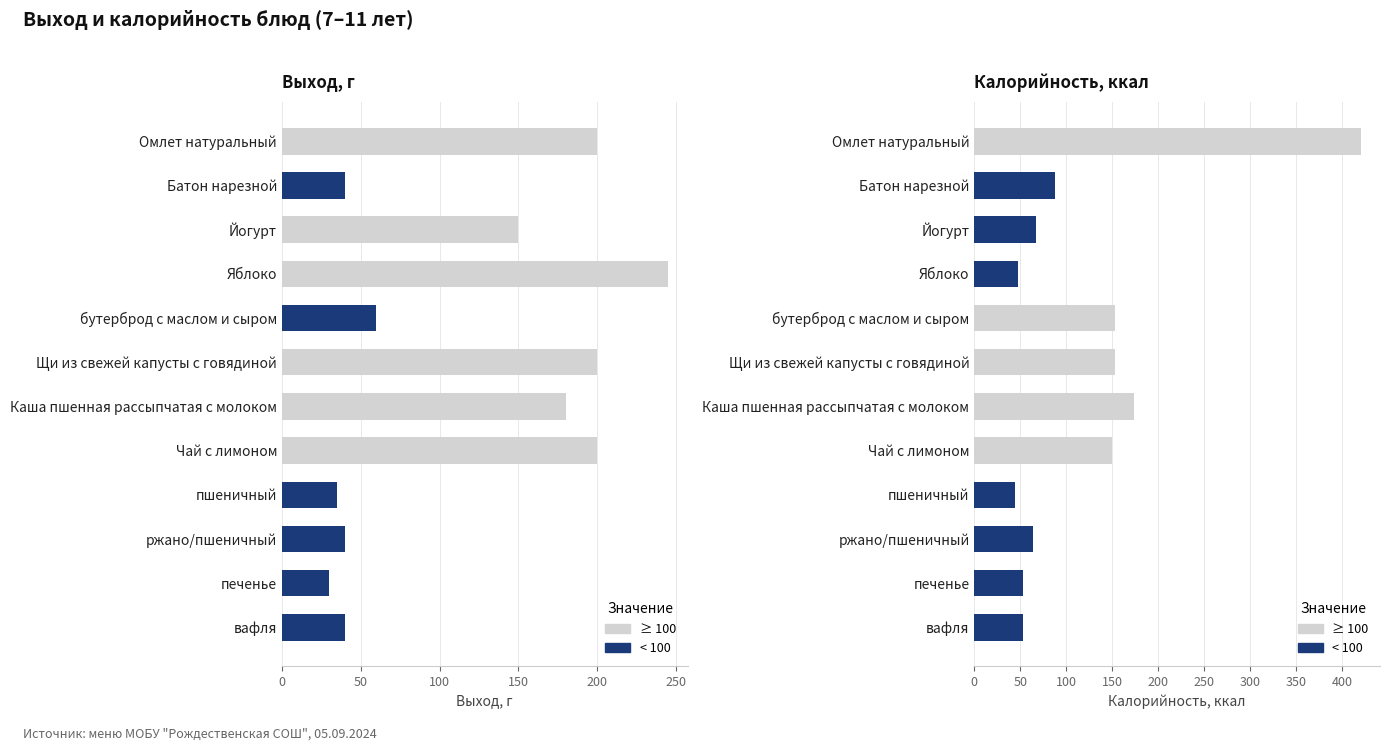

Is it true that Выход, г equals 24.4 at Батон нарезной?

False